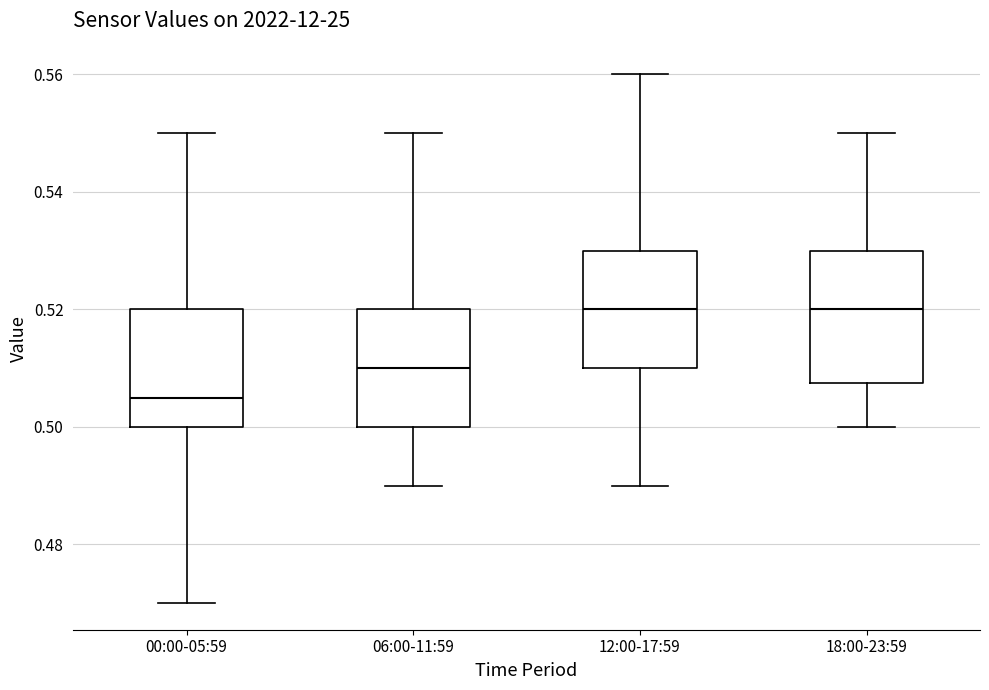

Comparing the boxes themselves (not the whiskers), which one is the tallest?

18:00-23:59